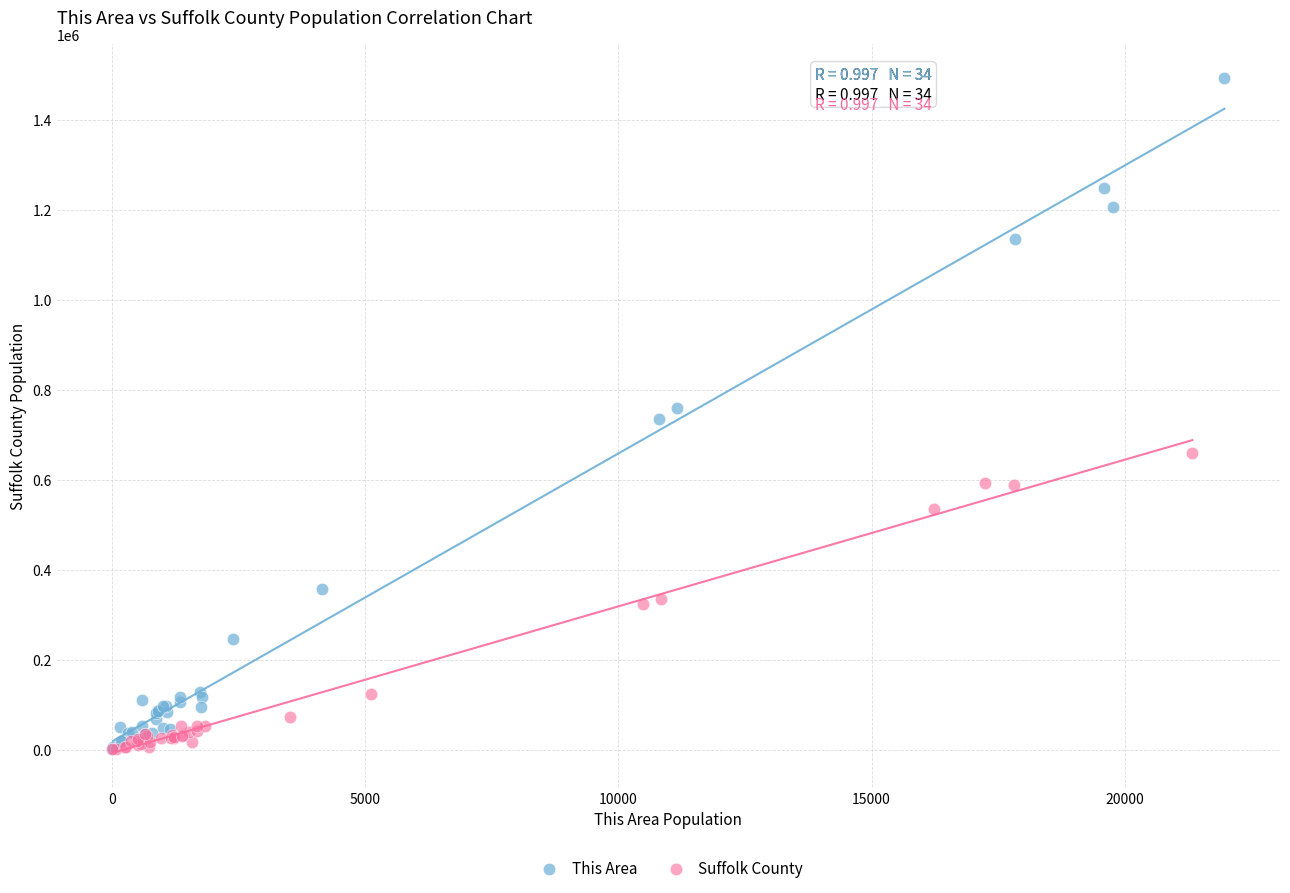

Which series has the largest Y range (max minus min)?

This Area